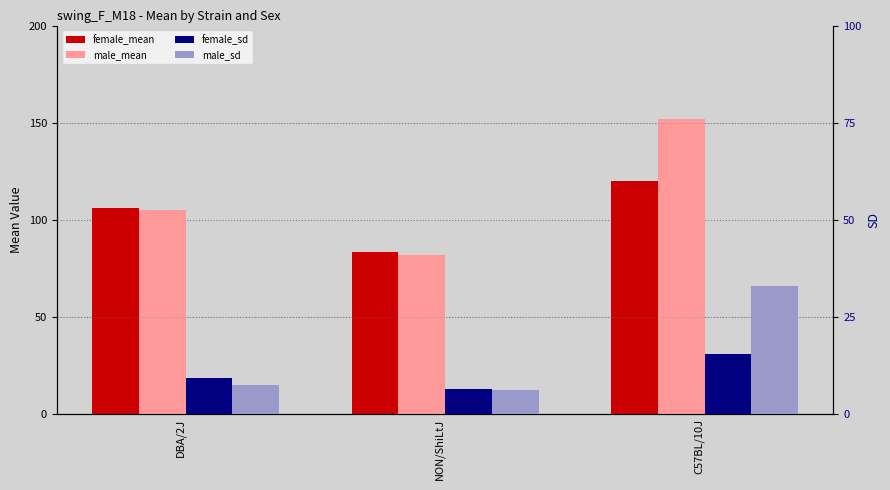

At which label does female_mean first exceed 106?

C57BL/10J